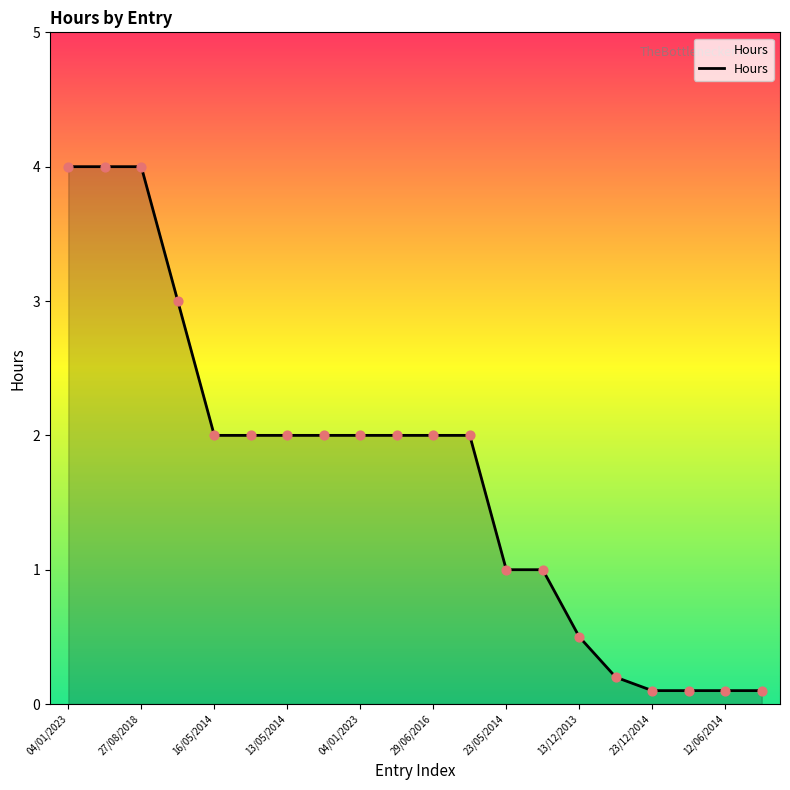

What is the maximum value shown in the chart?

4.0